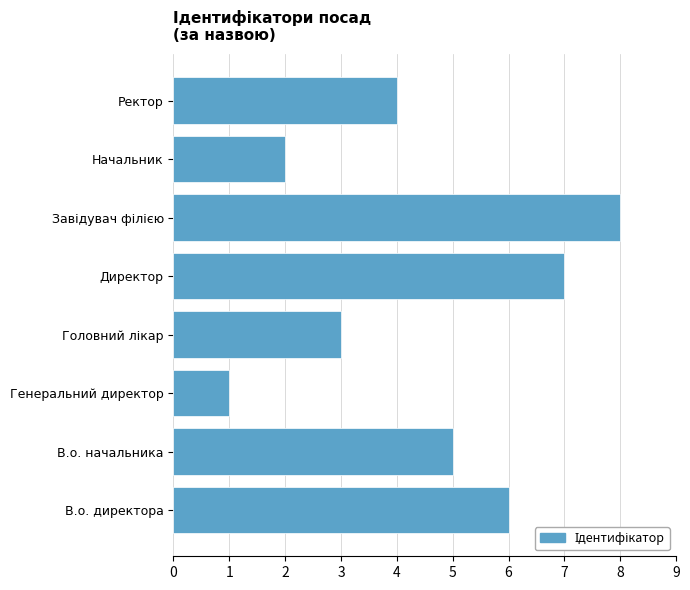

The chart shows a value of 1 at Генеральний директор. True or false?

True